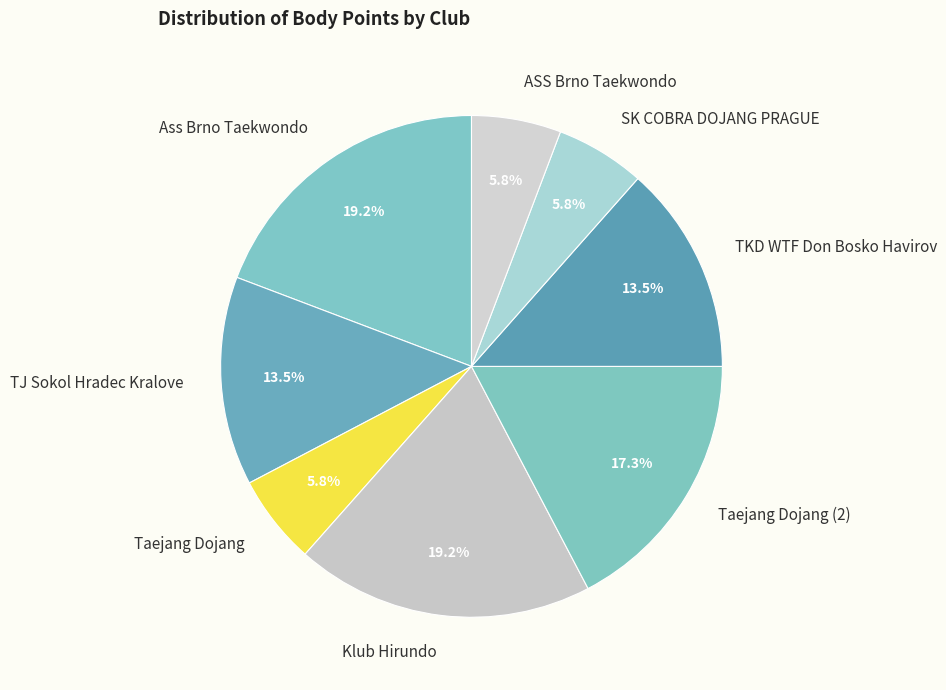

How much of the chart is everything except TJ Sokol Hradec Kralove?

86.5%